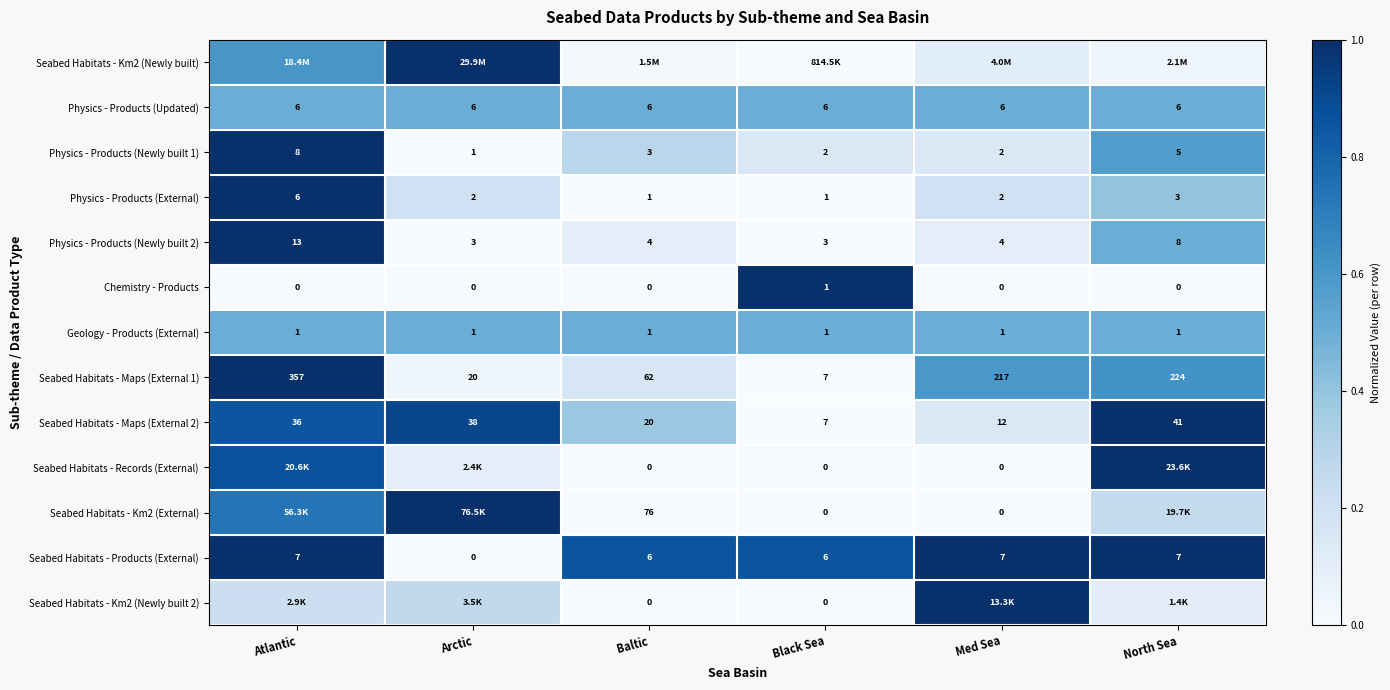

Count the number of categories in the chart.

6